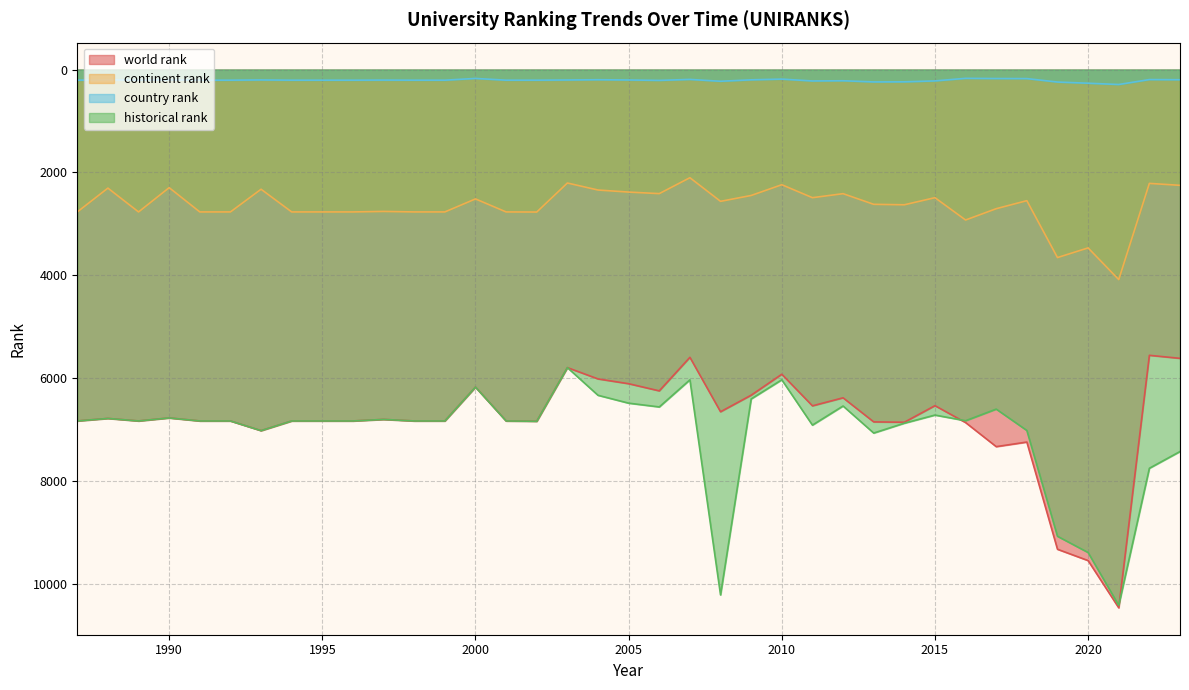

Reading right to left, list all the values displayed in this chart.

world rank: 2023=5614.0	2022=5555.0	2021=10463.0	2020=9545.0	2019=9325.0	2018=7241.0	2017=7330.0	2016=6862.0	2015=6534.0	2014=6856.0	2013=6849.0	2012=6381.0	2011=6537.0	2010=5923.0	2009=6330.0	2008=6652.0	2007=5594.0	2006=6246.0	2005=6107.0	2004=6014.0	2003=5794.0	2002=6837.0	2001=6831.0	2000=6173.0	1999=6831.0	1998=6831.0	1997=6801.0	1996=6831.0	1995=6831.0	1994=6831.0	1993=7019.0	1992=6831.0	1991=6831.0	1990=6772.0	1989=6831.0	1988=6782.0	1987=6831.0
continent rank: 2023=2251.0	2022=2213.0	2021=4083.0	2020=3467.0	2019=3655.0	2018=2549.0	2017=2705.0	2016=2925.0	2015=2491.0	2014=2629.0	2013=2620.0	2012=2413.0	2011=2491.0	2010=2239.0	2009=2448.0	2008=2562.0	2007=2103.0	2006=2412.0	2005=2382.0	2004=2342.0	2003=2206.0	2002=2770.0	2001=2768.0	2000=2515.0	1999=2768.0	1998=2768.0	1997=2758.0	1996=2768.0	1995=2768.0	1994=2768.0	1993=2327.0	1992=2768.0	1991=2768.0	1990=2296.0	1989=2768.0	1988=2305.0	1987=2768.0
country rank: 2023=198.0	2022=195.0	2021=291.0	2020=266.0	2019=243.0	2018=176.0	2017=175.0	2016=171.0	2015=221.0	2014=239.0	2013=241.0	2012=218.0	2011=222.0	2010=186.0	2009=200.0	2008=228.0	2007=192.0	2006=211.0	2005=203.0	2004=198.0	2003=203.0	2002=207.0	2001=207.0	2000=173.0	1999=207.0	1998=207.0	1997=205.0	1996=207.0	1995=207.0	1994=207.0	1993=202.0	1992=207.0	1991=207.0	1990=201.0	1989=207.0	1988=200.0	1987=207.0
historical rank: 2023=7425.0	2022=7750.5	2021=10416.5	2020=9388.5	2019=9072.5	2018=7016.0	2017=6600.5	2016=6826.5	2015=6716.5	2014=6874.5	2013=7066.0	2012=6540.0	2011=6911.5	2010=6030.5	2009=6403.0	2008=10212.5	2007=6031.5	2006=6558.5	2005=6485.0	2004=6332.0	2003=5794.0	2002=6837.0	2001=6831.0	2000=6173.0	1999=6831.0	1998=6831.0	1997=6801.0	1996=6831.0	1995=6831.0	1994=6831.0	1993=7019.0	1992=6831.0	1991=6831.0	1990=6772.0	1989=6831.0	1988=6782.0	1987=6831.0